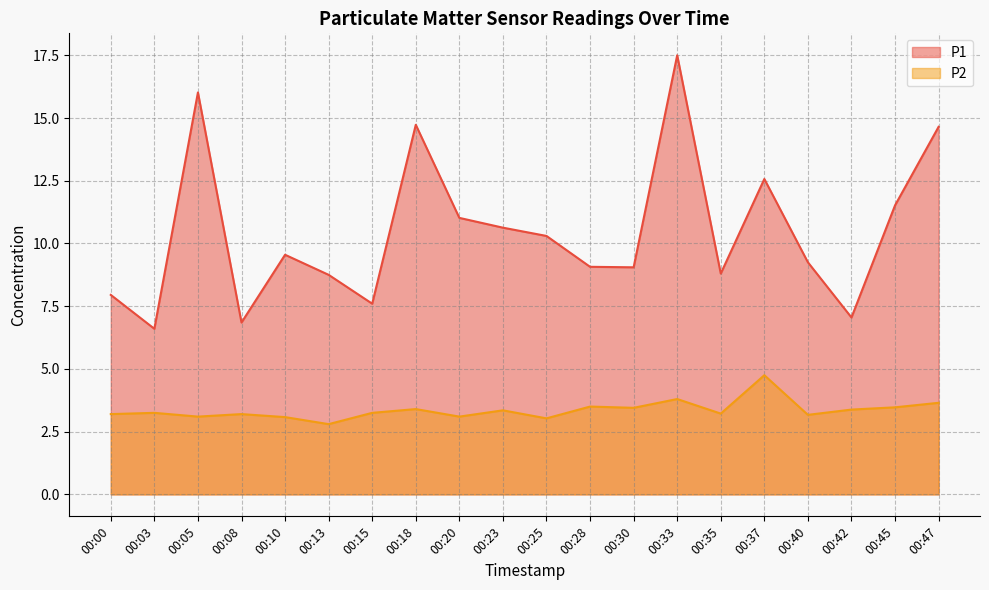

Where is P1 nearest to the value 12?

00:45